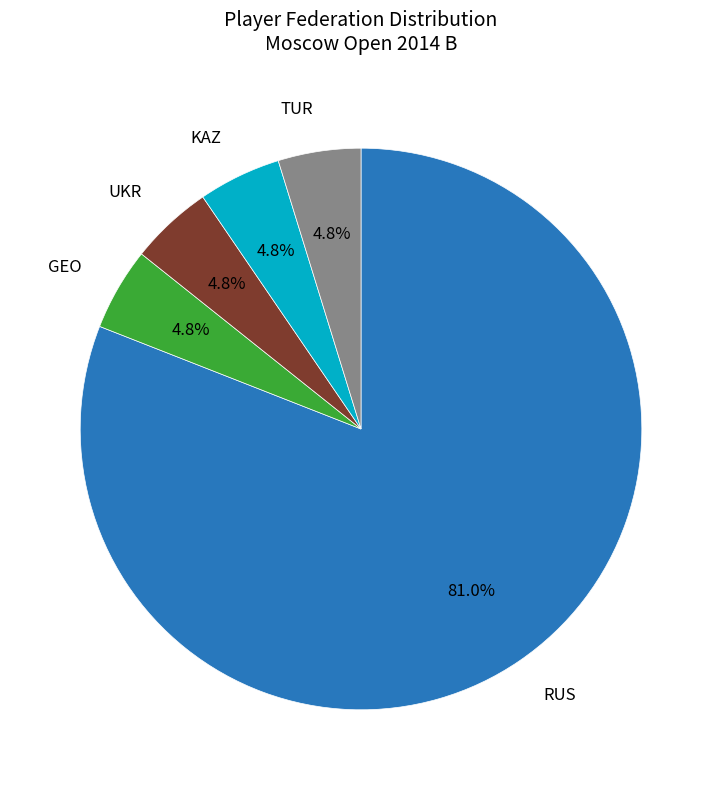

Does any single category account for the majority?

Yes